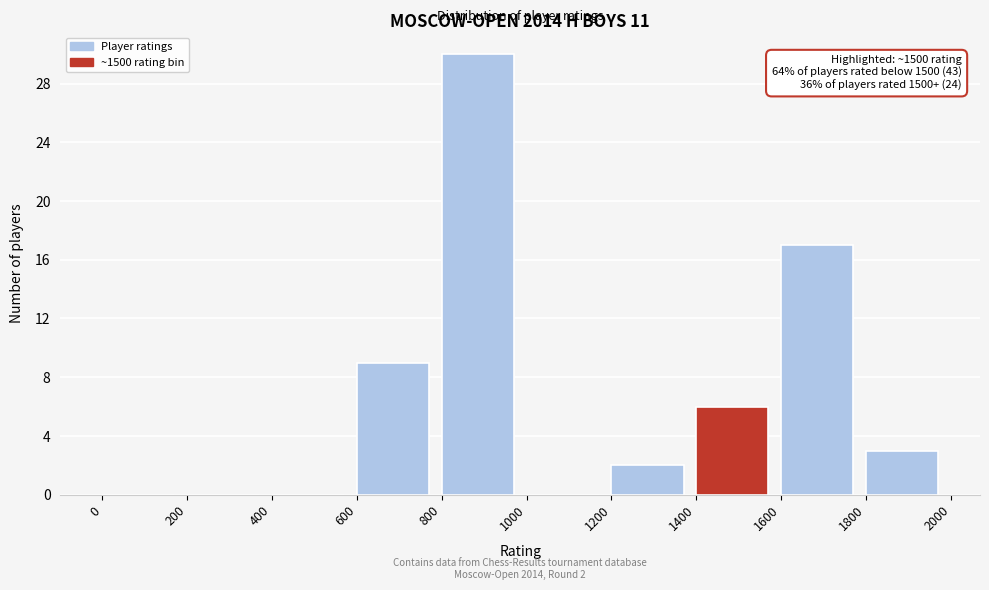

Which range on the x-axis has the tallest bar?

800 to 1000